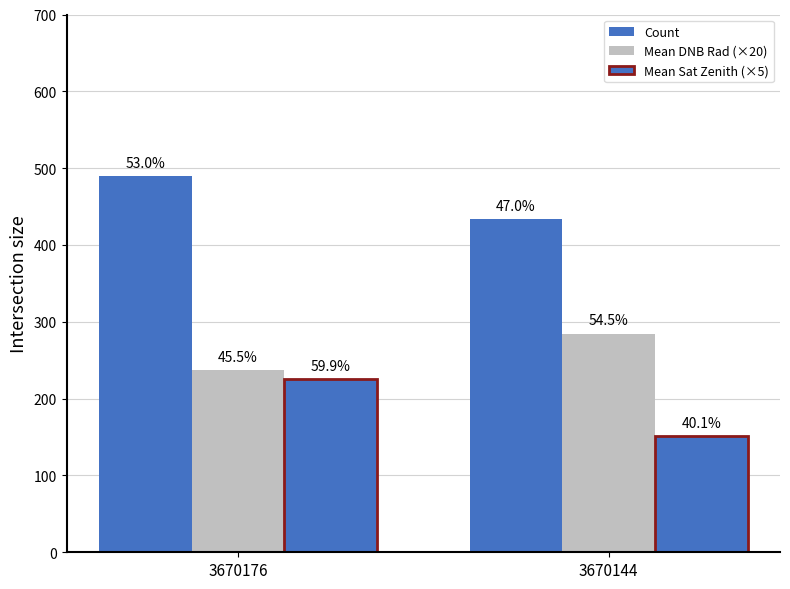

Rank the series by their maximum value, from lowest to highest.

Mean Sat Zenith (×5), Mean DNB Rad (×20), Count